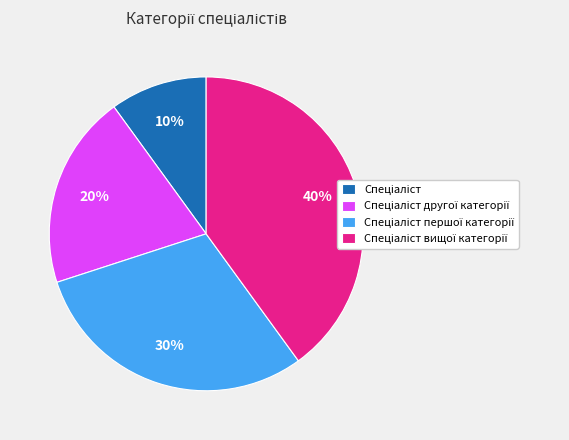

To the nearest percent, what is the average slice percentage?

25%